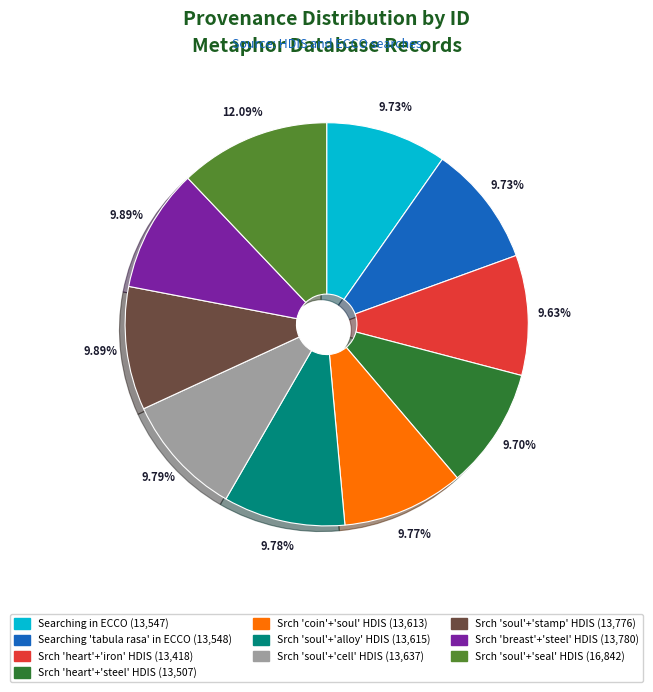

Does any single category account for the majority?

No